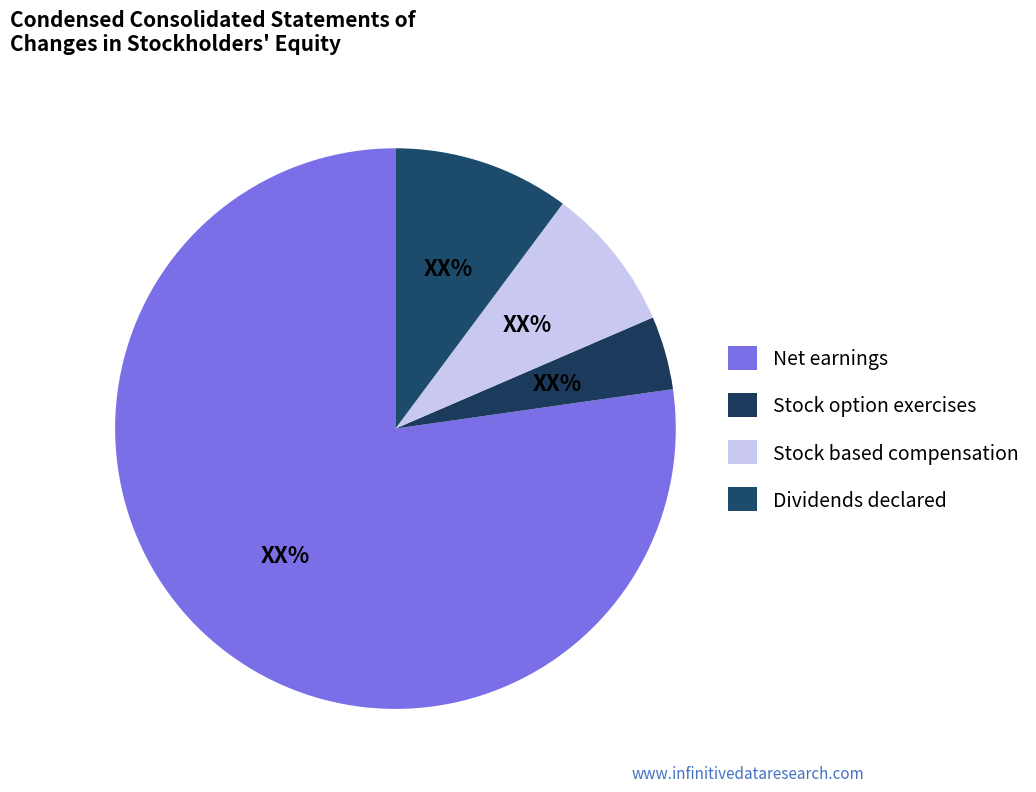

Between Net earnings and Stock based compensation, which is larger?

Net earnings